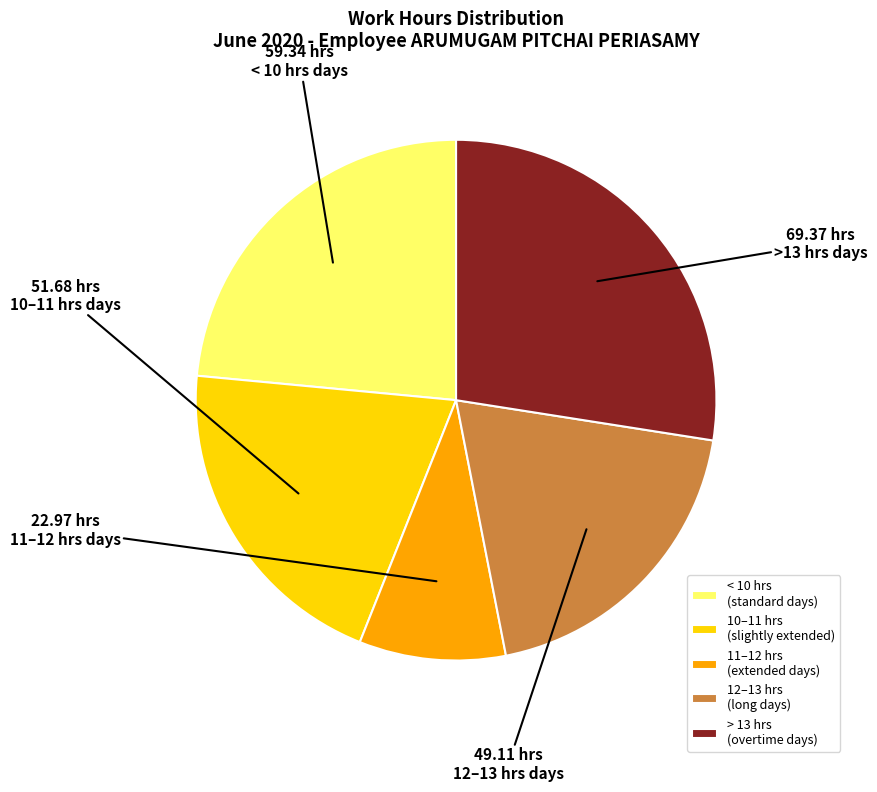

Combined, do 11–12 hrs (extended days) and 10–11 hrs (slightly extended) account for over 50%?

No